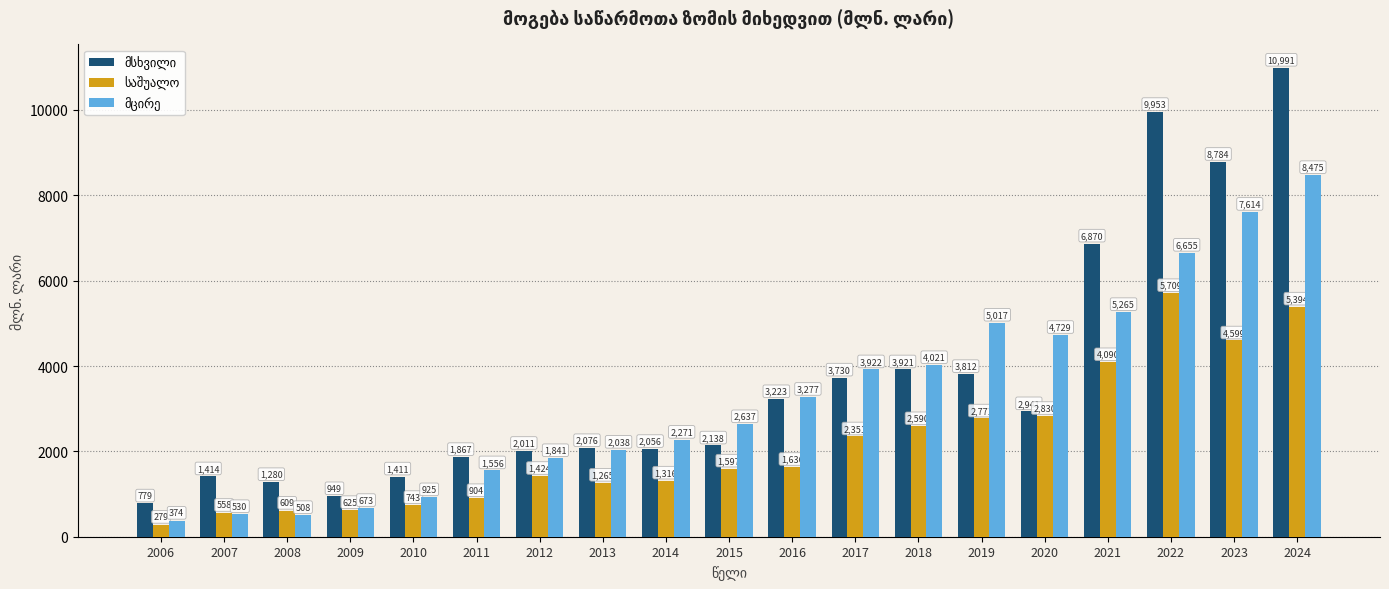

What is the minimum value shown in the chart?

279.0